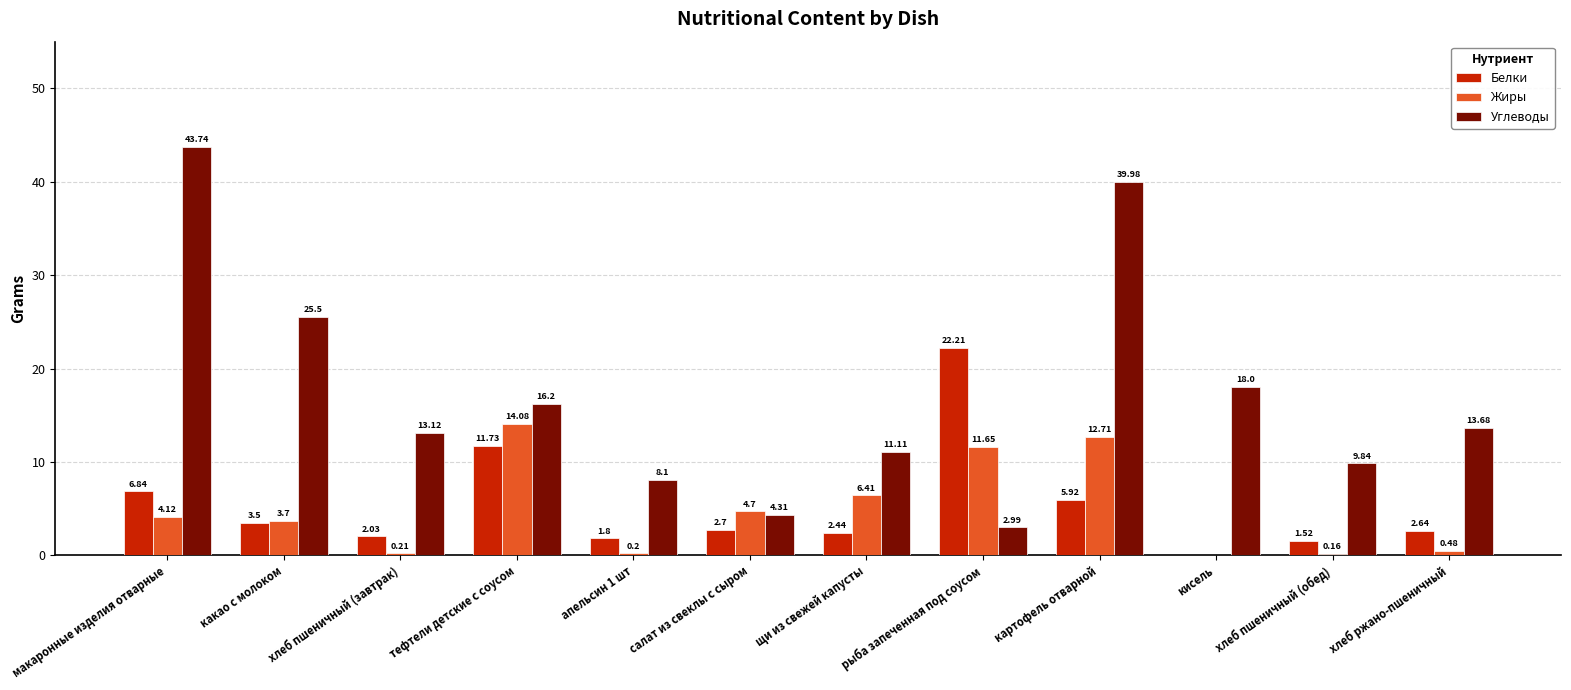

How many distinct data groups are displayed?

3